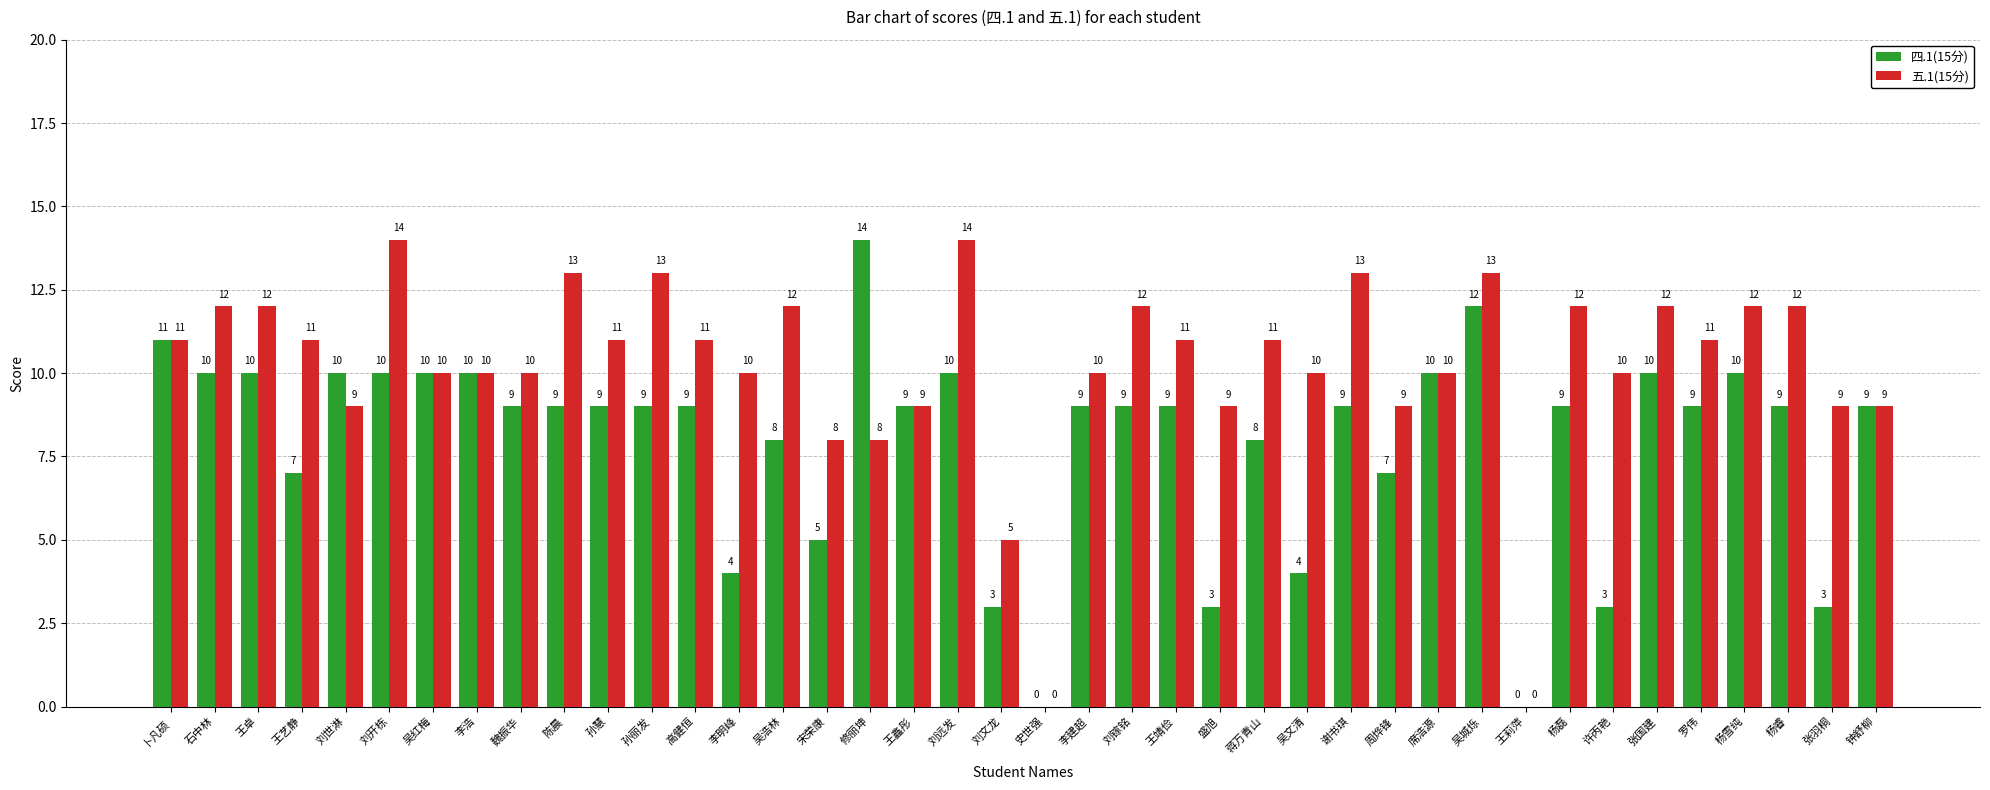

Which category has the highest value in the 四.1(15分) series?

修丽坤